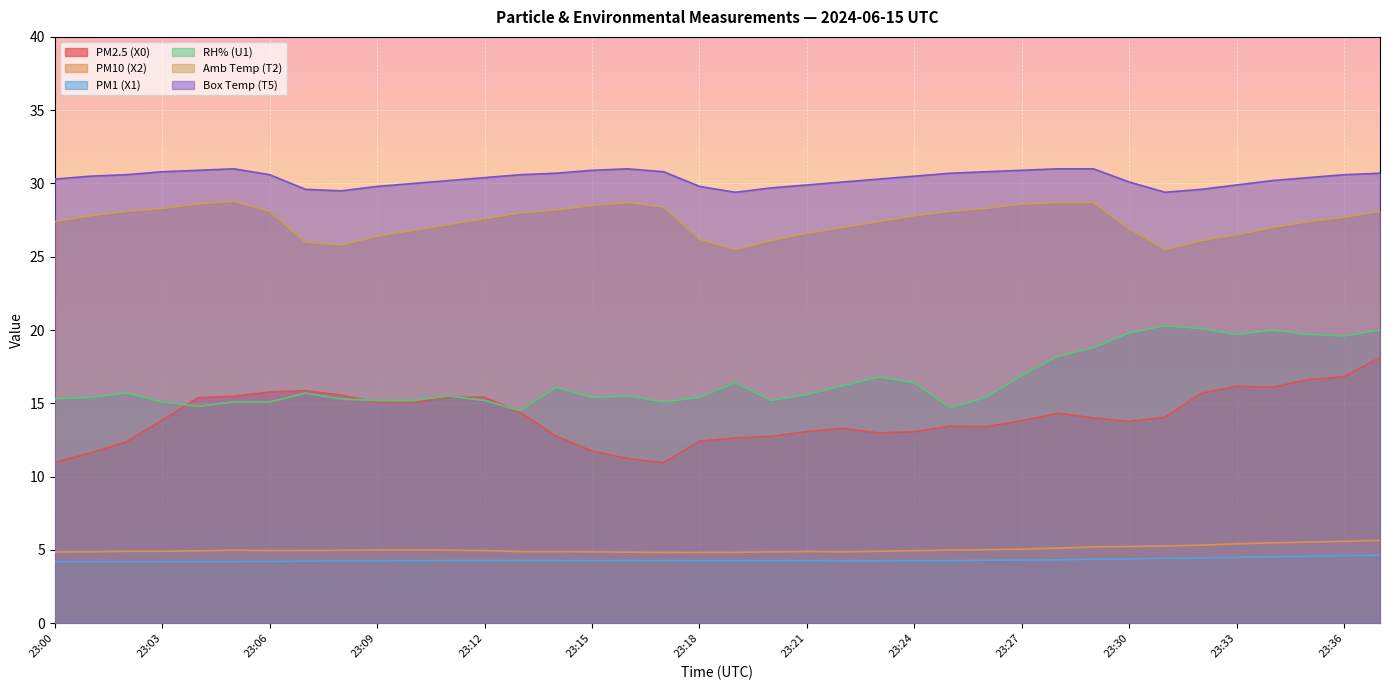

Does the chart display data point markers on the line(s)?

No